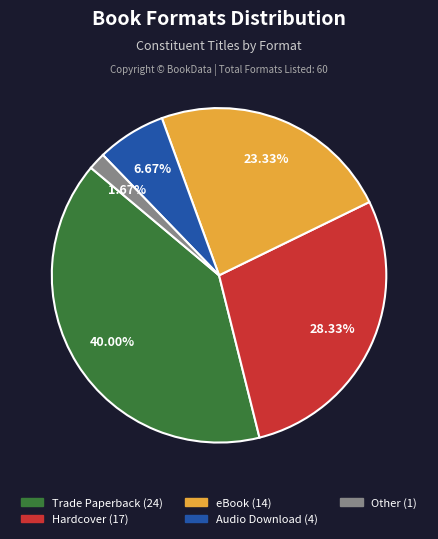

To the nearest percent, what is the difference between the largest and smallest slice percentages?

38%